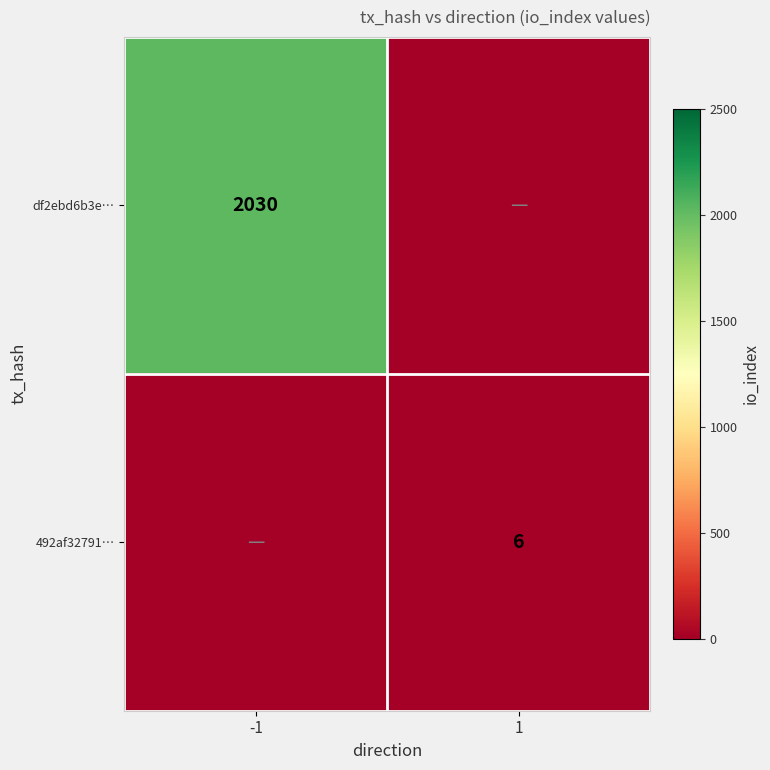

True or false: 492af32791… has a value of 4 at 1.

False